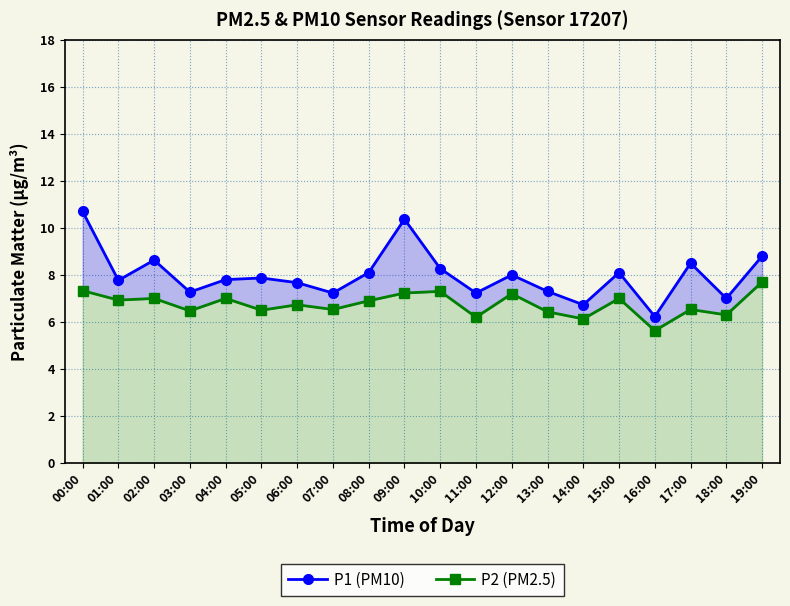

What is the label of the 2nd point from the right?

18:00